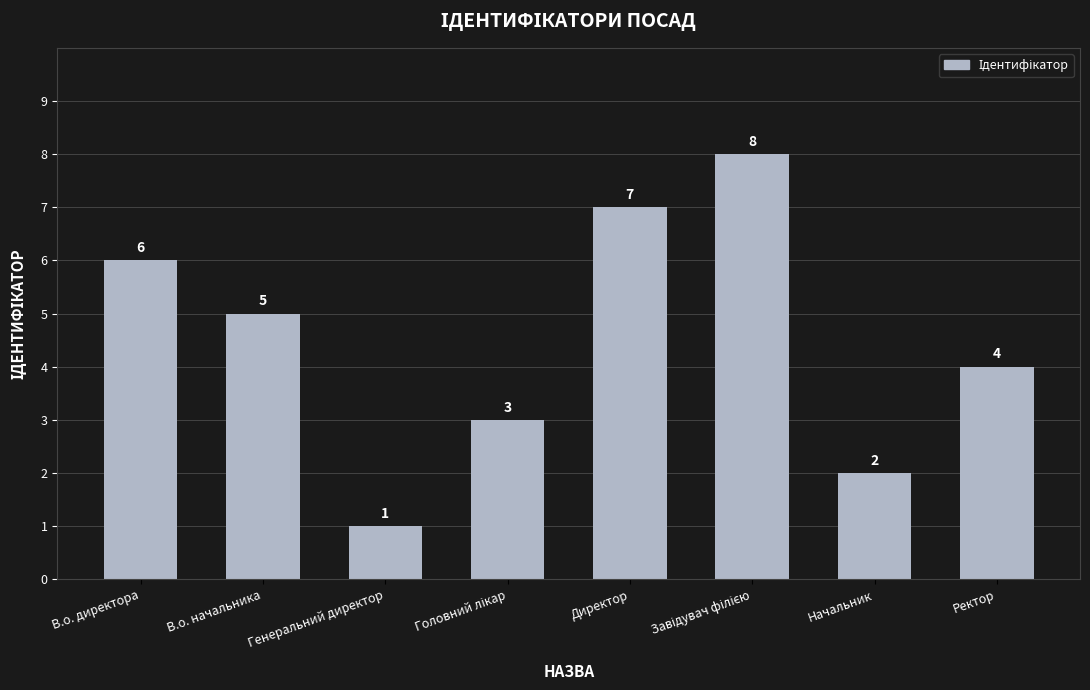

At which label does the data first exceed 5?

В.о. директора